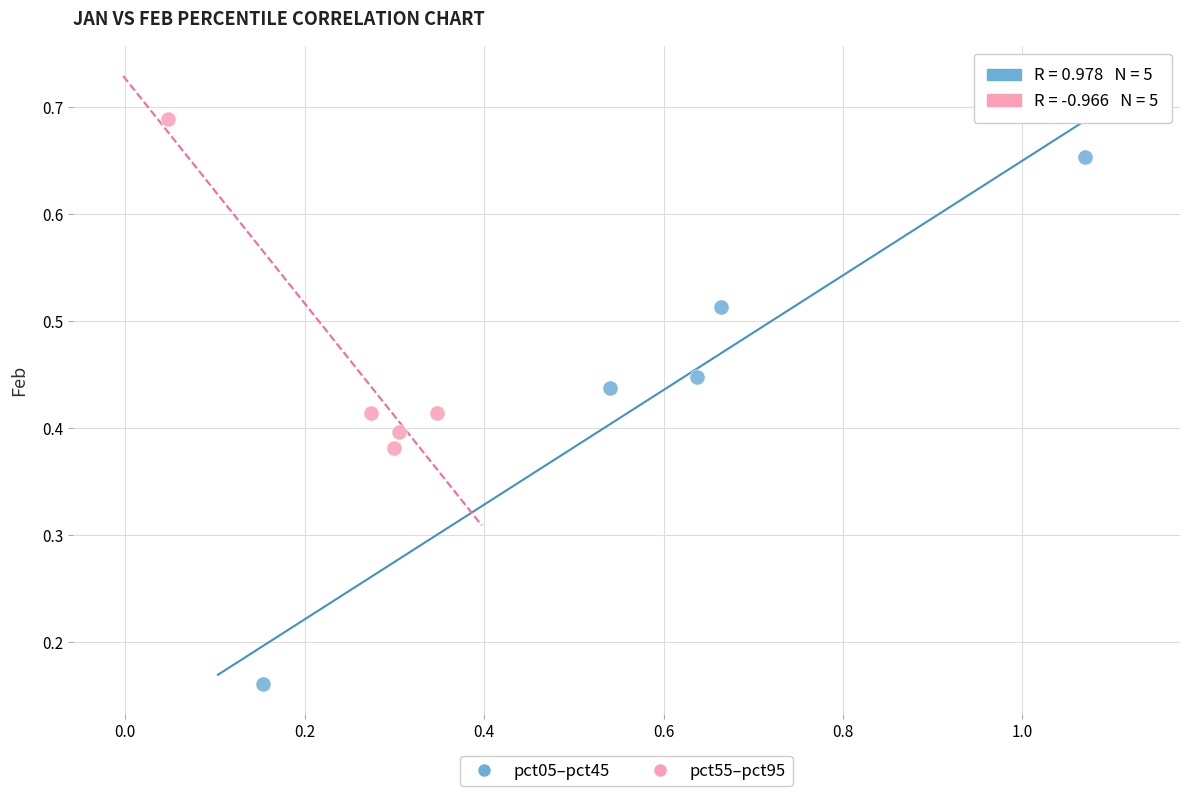

Which series reaches the maximum Y coordinate?

pct55–pct95